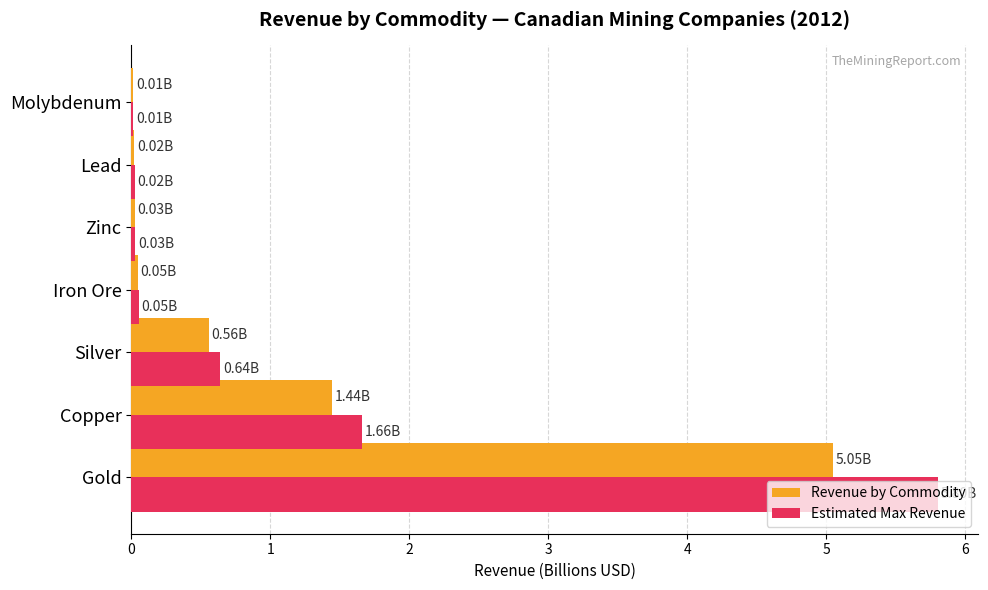

Is the value of Revenue by Commodity at Molybdenum greater than the value of Estimated Max Revenue at Silver?

No